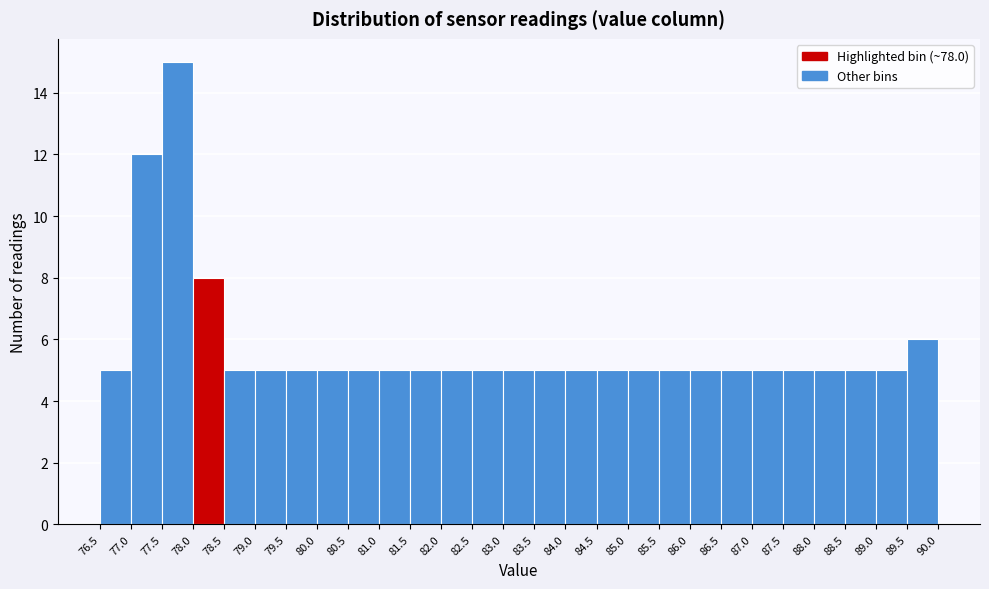

How tall is the bar that spans 89.0 to 89.5 on the x-axis? The values are not printed on the chart, so give them approximately, as read against the axis.

5